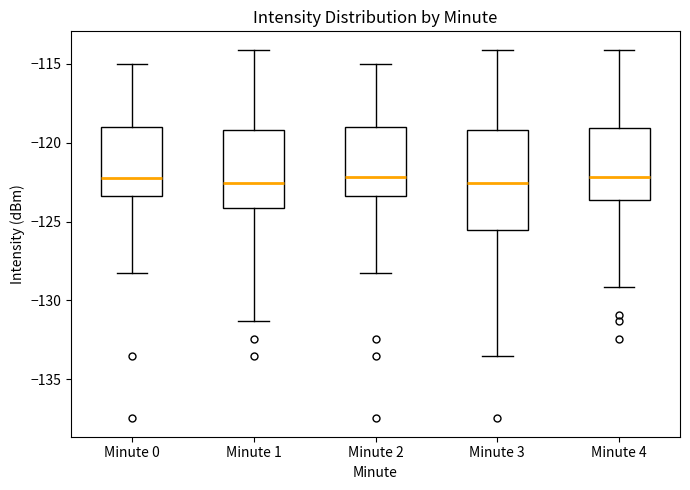

Where does the upper whisker of the box for Minute 4 end on the y-axis? The values are not printed on the chart, so give them approximately, as read against the axis.

-114.0